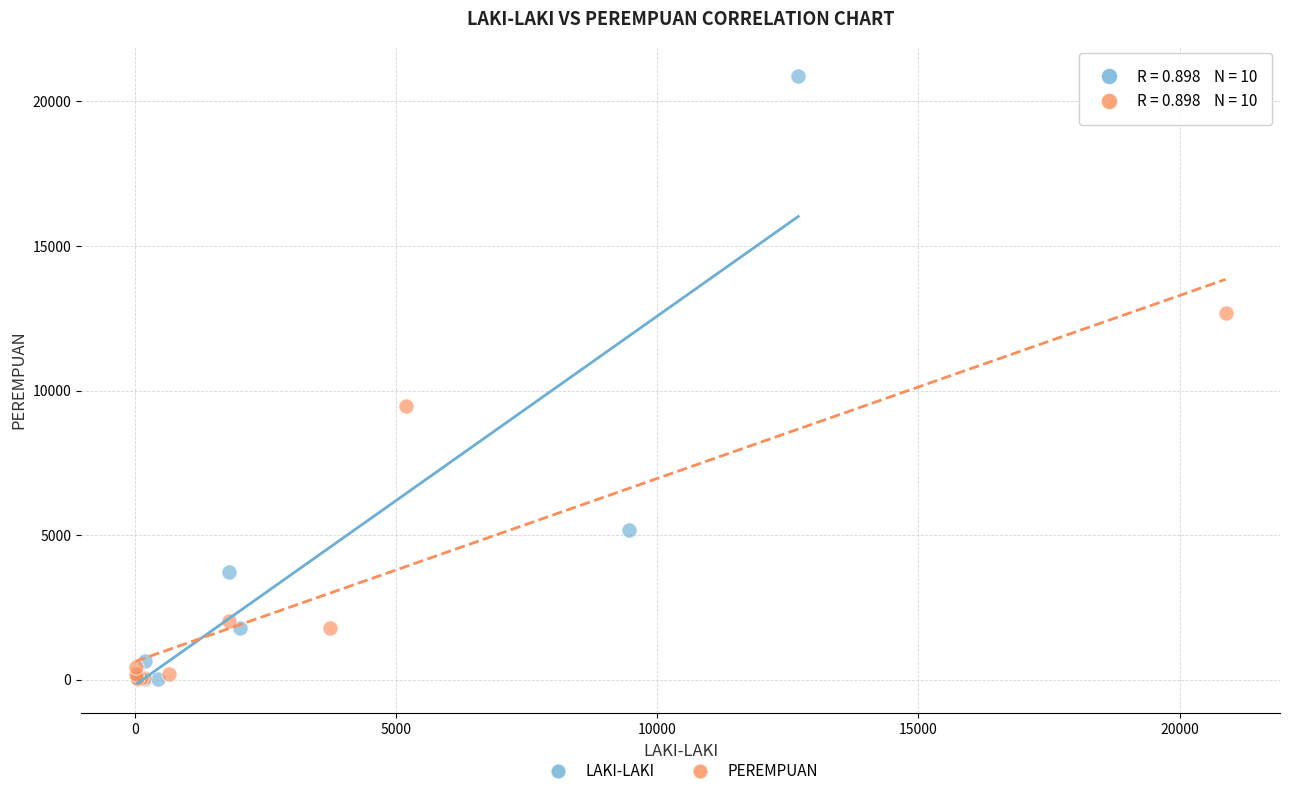

Which series contains the highest Y value?

LAKI-LAKI